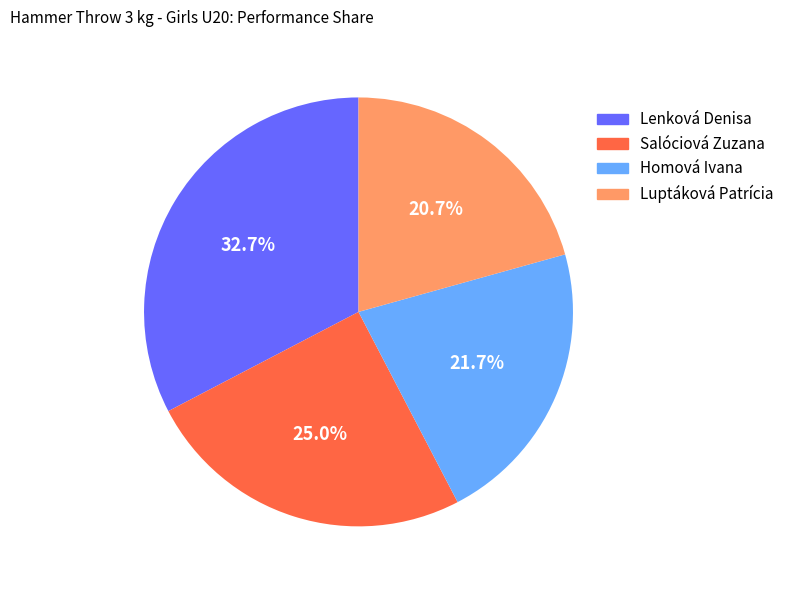

Is the sum of Salóciová Zuzana and Luptáková Patrícia greater than half?

No